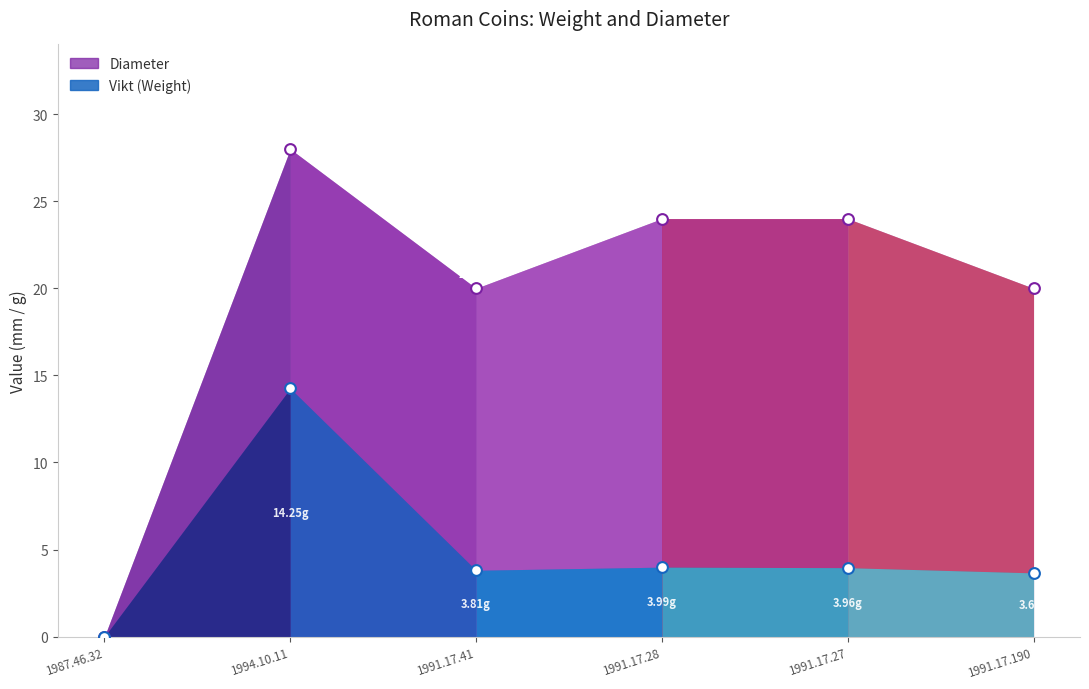

Which series has the largest total across all categories?

Diameter